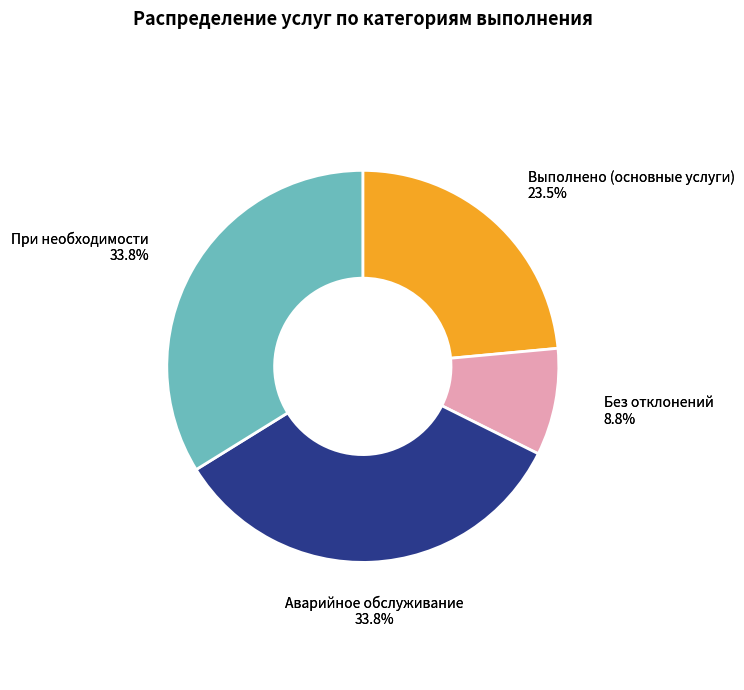

Does any single category account for the majority?

No